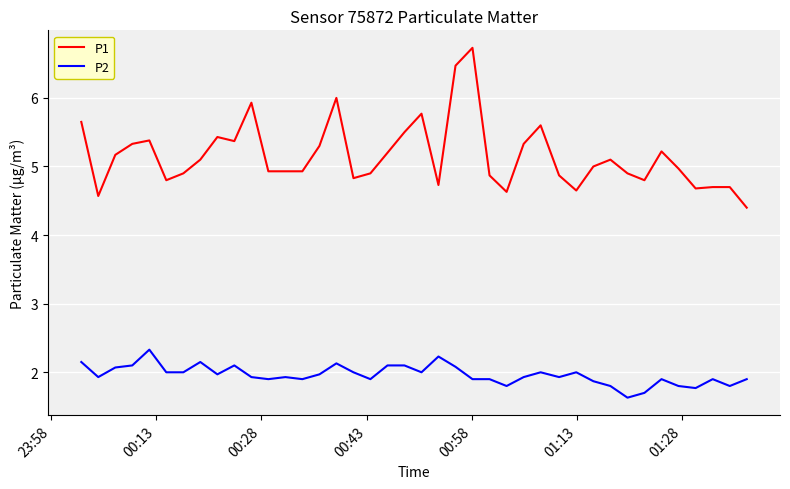

Which series has the largest total across all categories?

P1